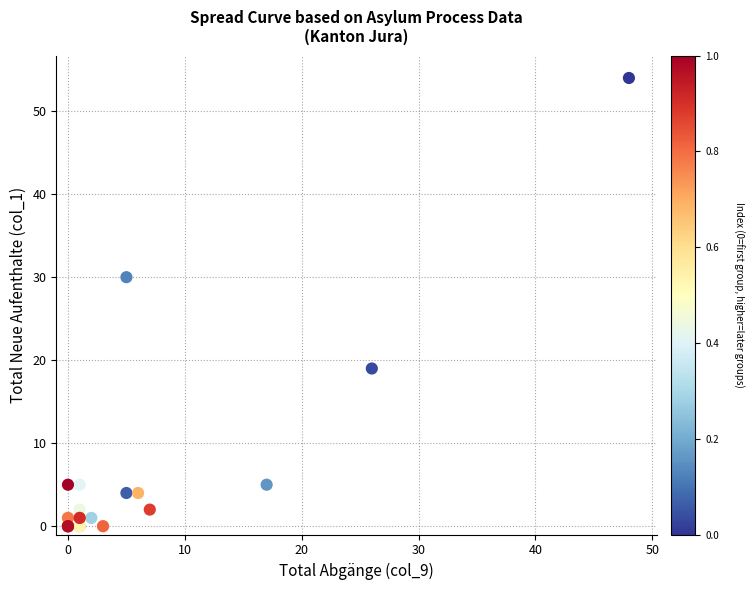

What Y value in the scatter plot is closest to 27?

30